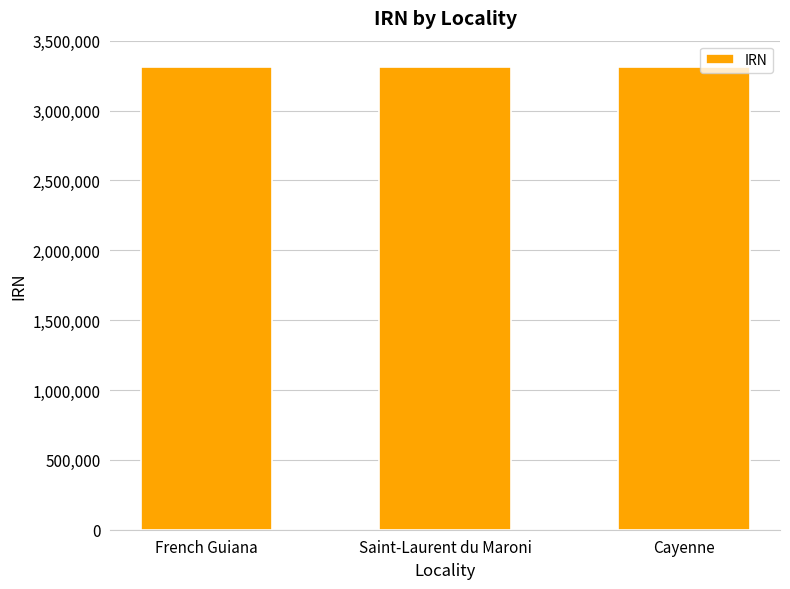

What is the change in value from Saint-Laurent du Maroni to Cayenne?

+159